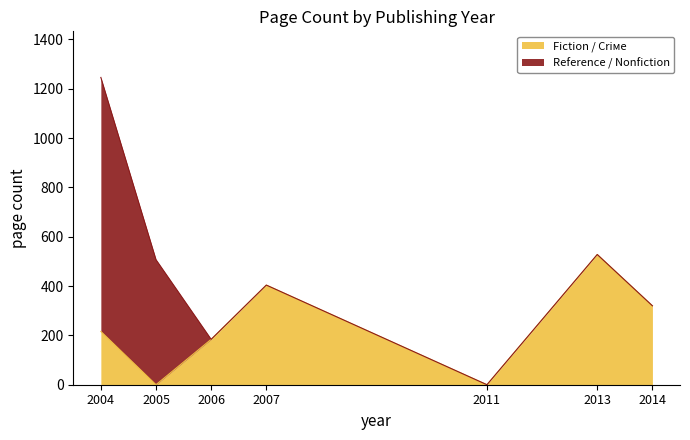

At which category is the sum across all series the highest?

2004